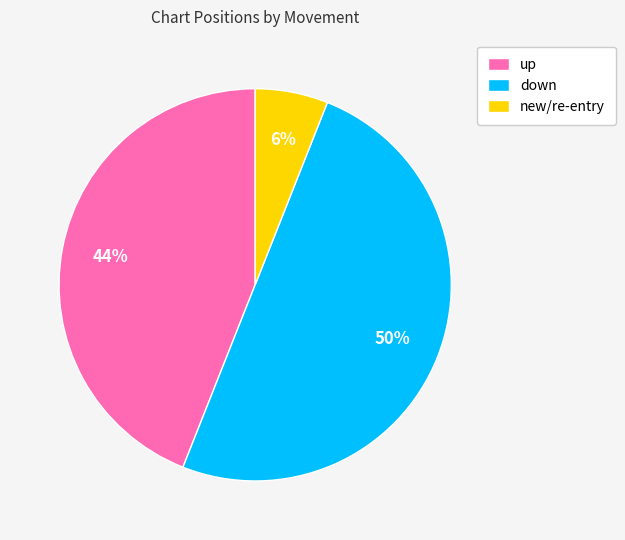

Does new/re-entry represent more than half of the total?

No